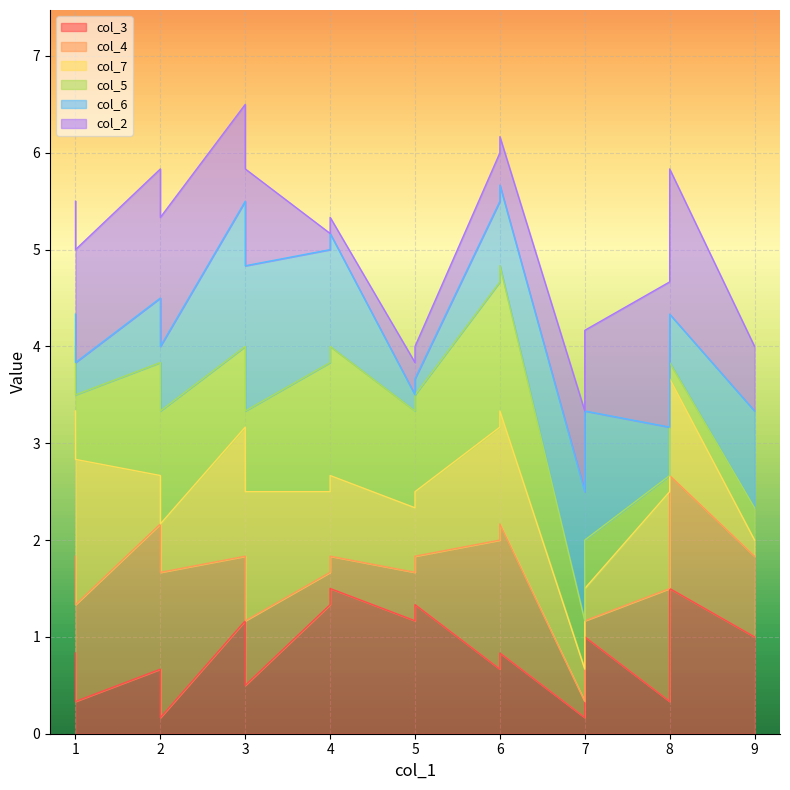

Rank the series by their average value, from highest to lowest.

col_7, col_5, col_3, col_2, col_4, col_6